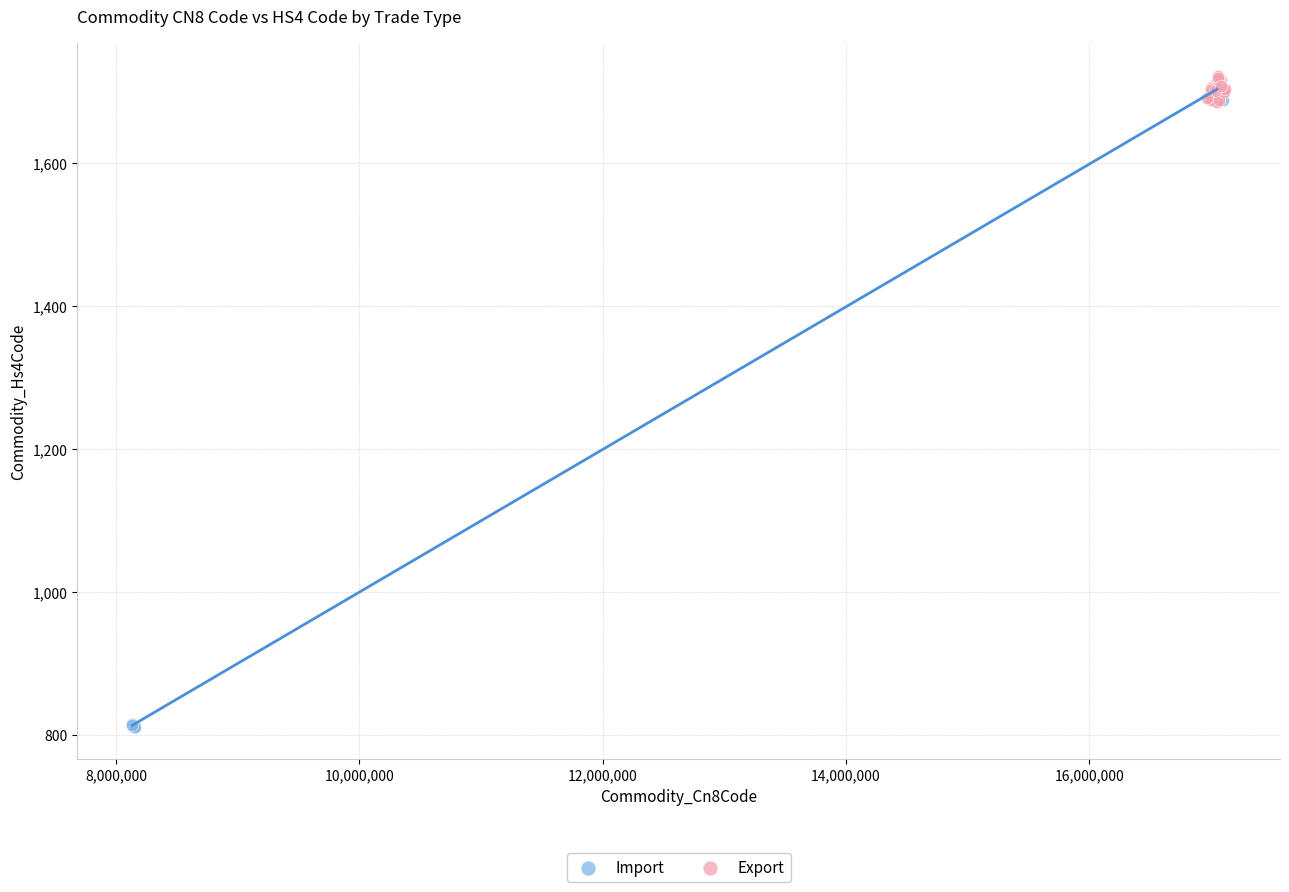

Which series reaches the minimum Y coordinate?

Import